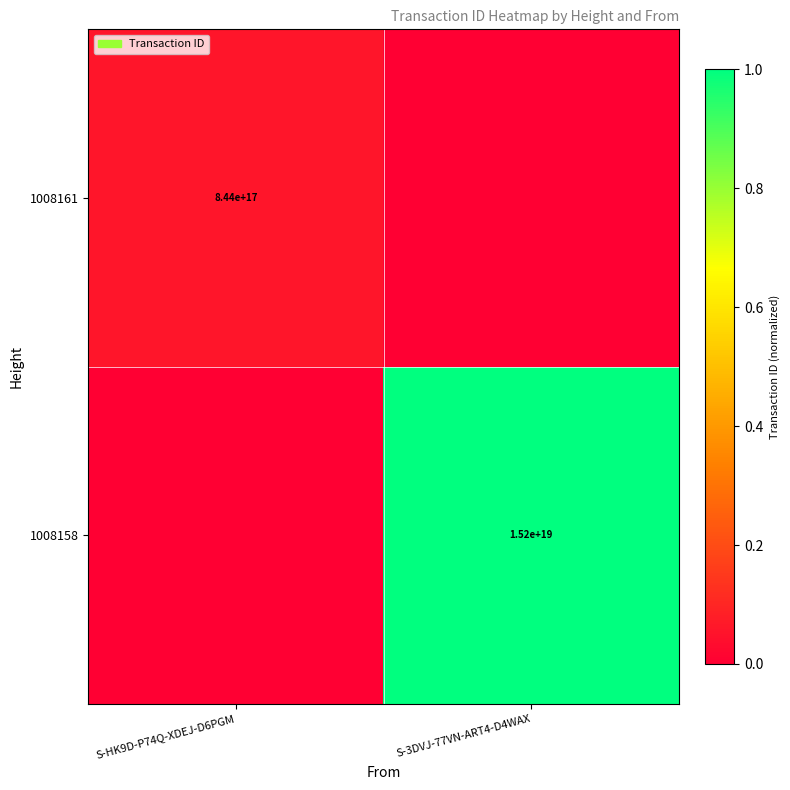

The value of 1008158 at S-3DVJ-77VN-ART4-D4WAX is 1.7. True or false?

False